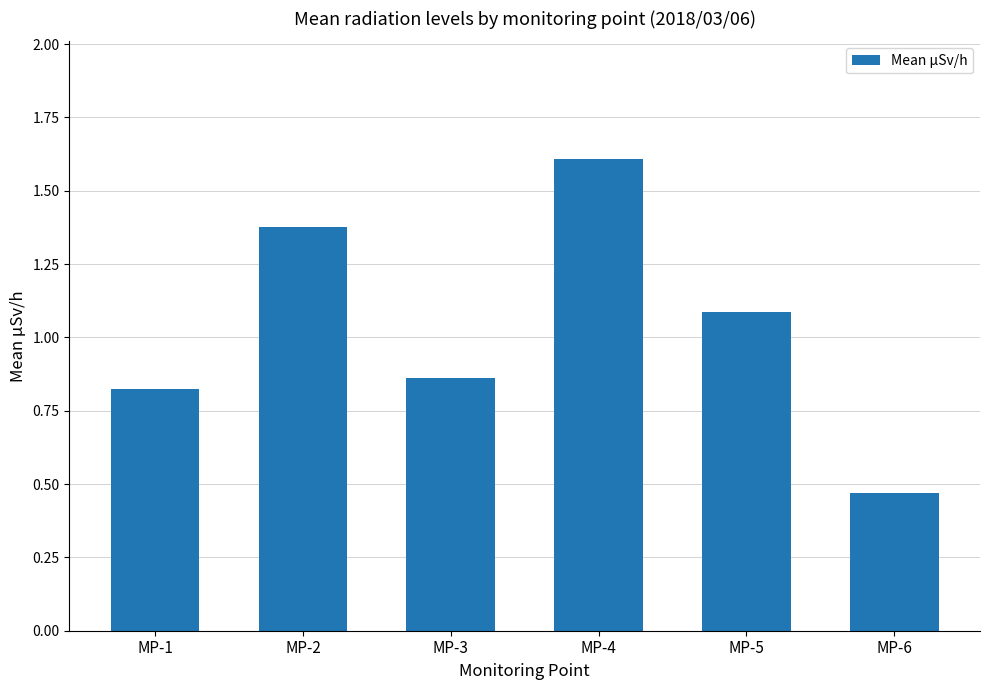

How many categories are shown in the chart?

6